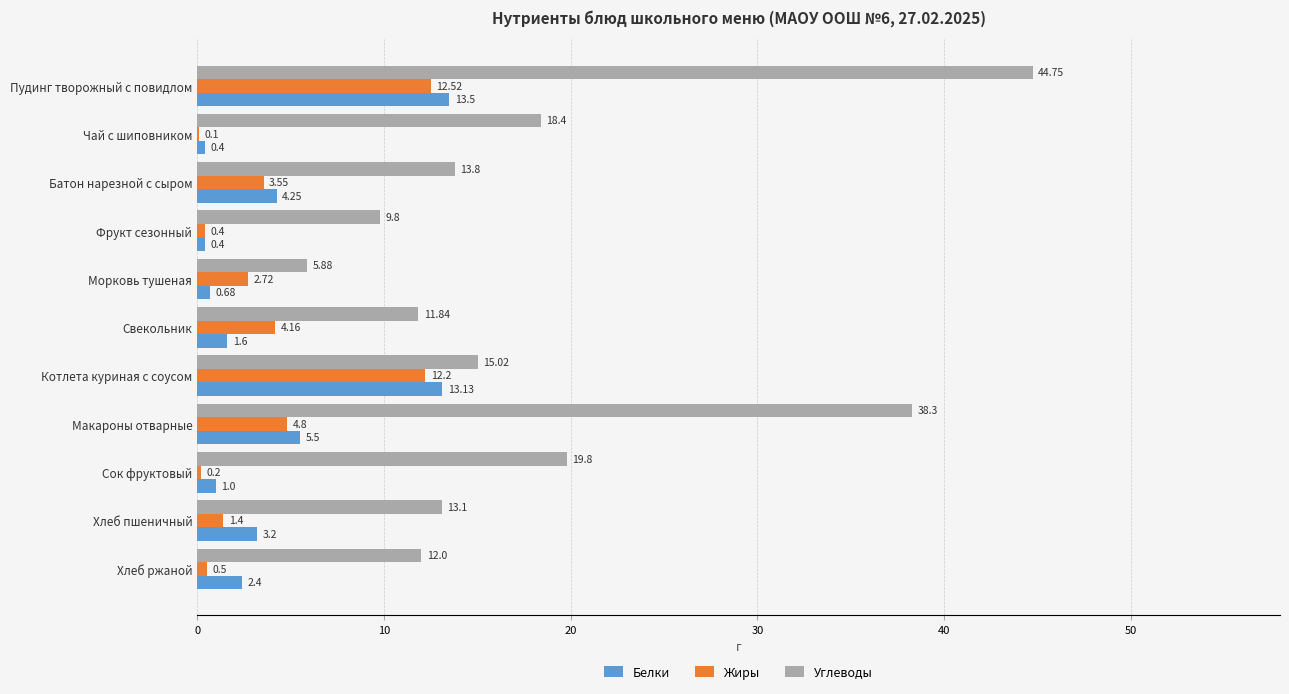

Between Морковь тушеная and Макароны отварные, which series saw the biggest shift?

Углеводы